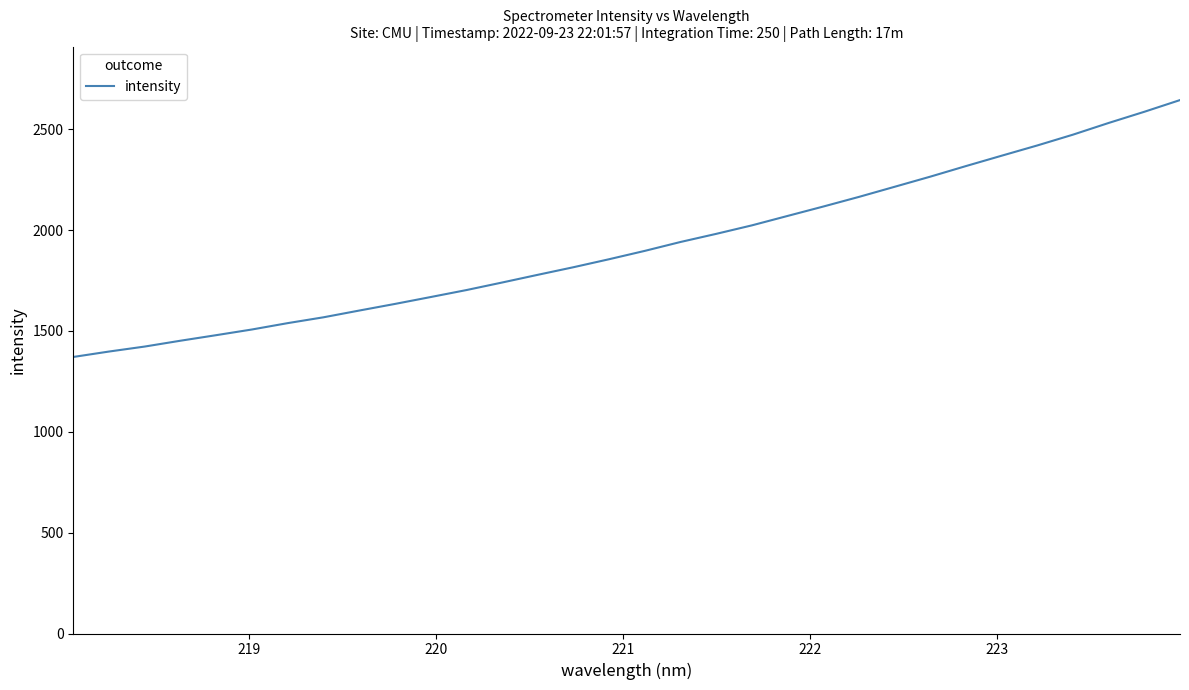

How many lines are shown in the chart?

1